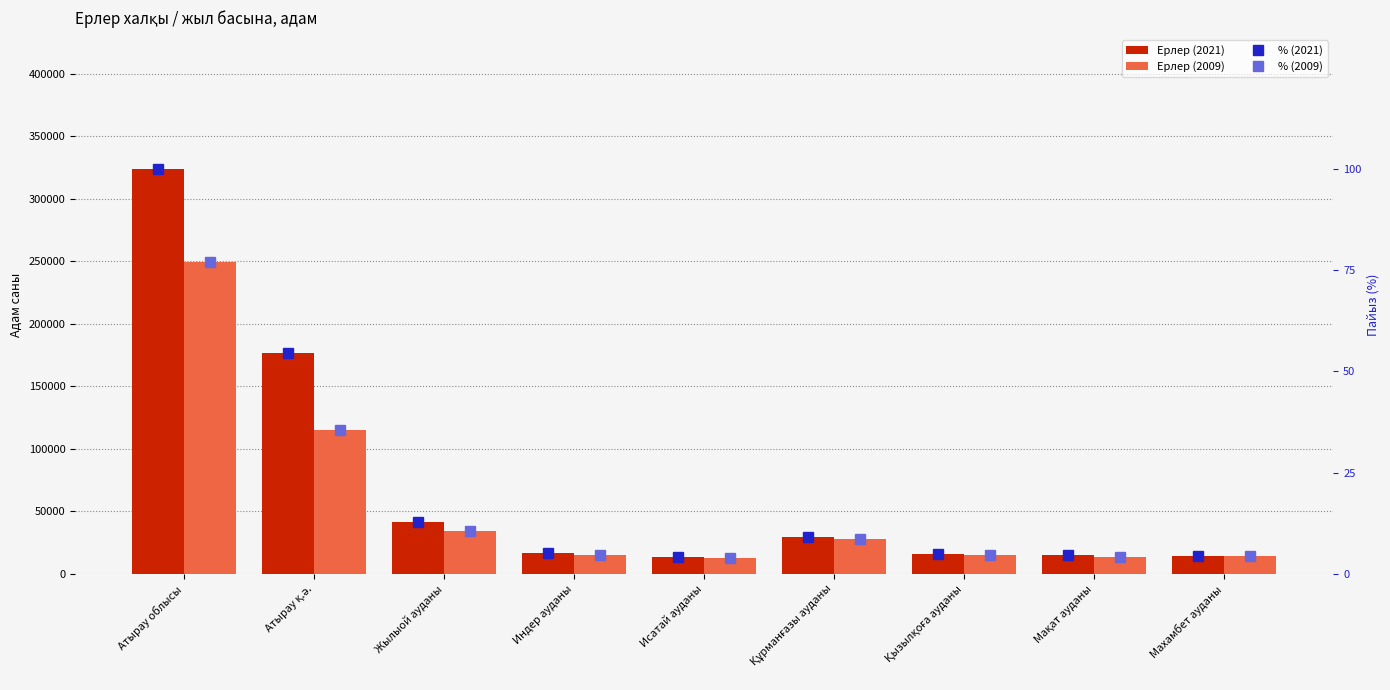

What is the value of the % (2009) bar at the 8th from the left?

4.3